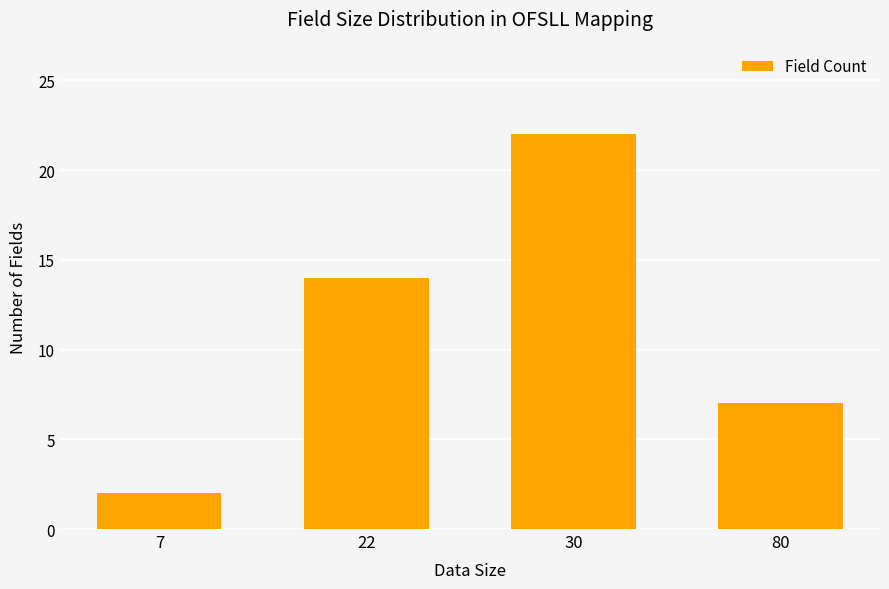

Are the bars horizontal?

No